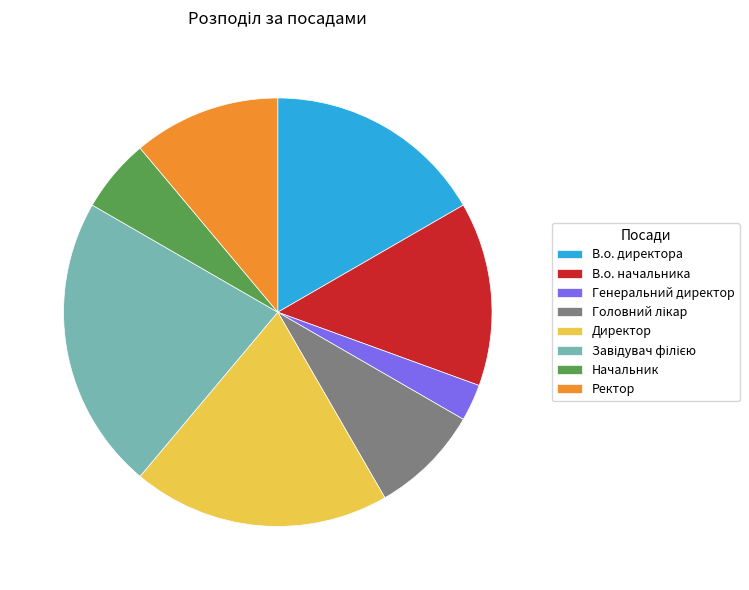

Which slice is the smallest?

Генеральний директор